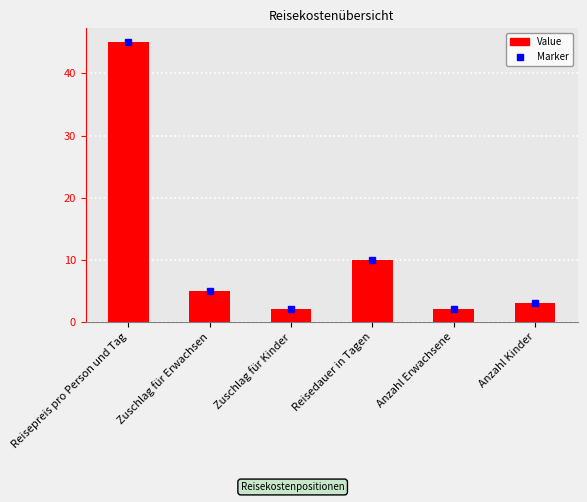

How many bars are there in total?

6